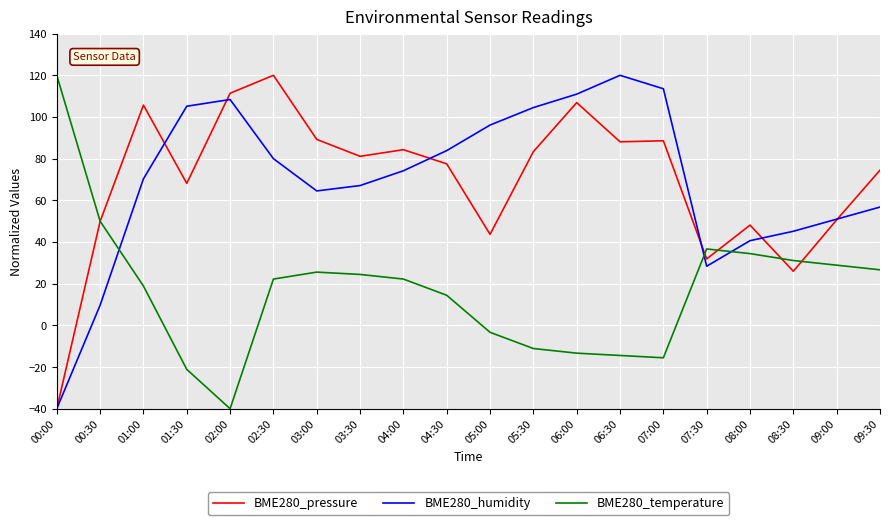

What is the difference between the second highest and second lowest values in the BME280_temperature series?

71.1